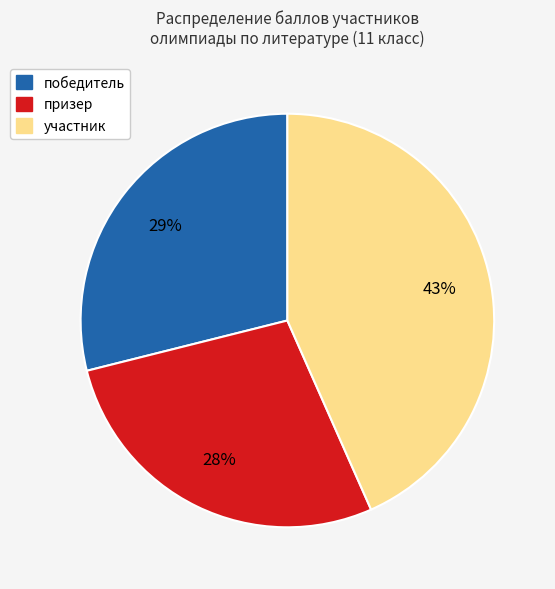

To the nearest percent, what is the average slice percentage?

33%